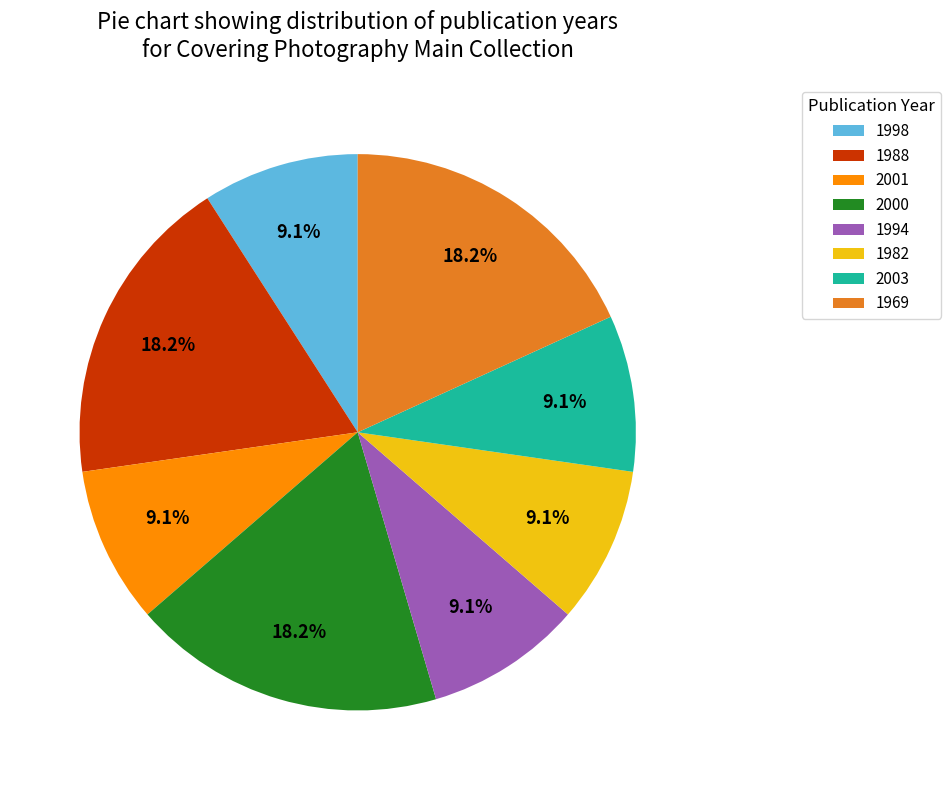

The 1969 slice represents 18% of the pie. True or false?

True